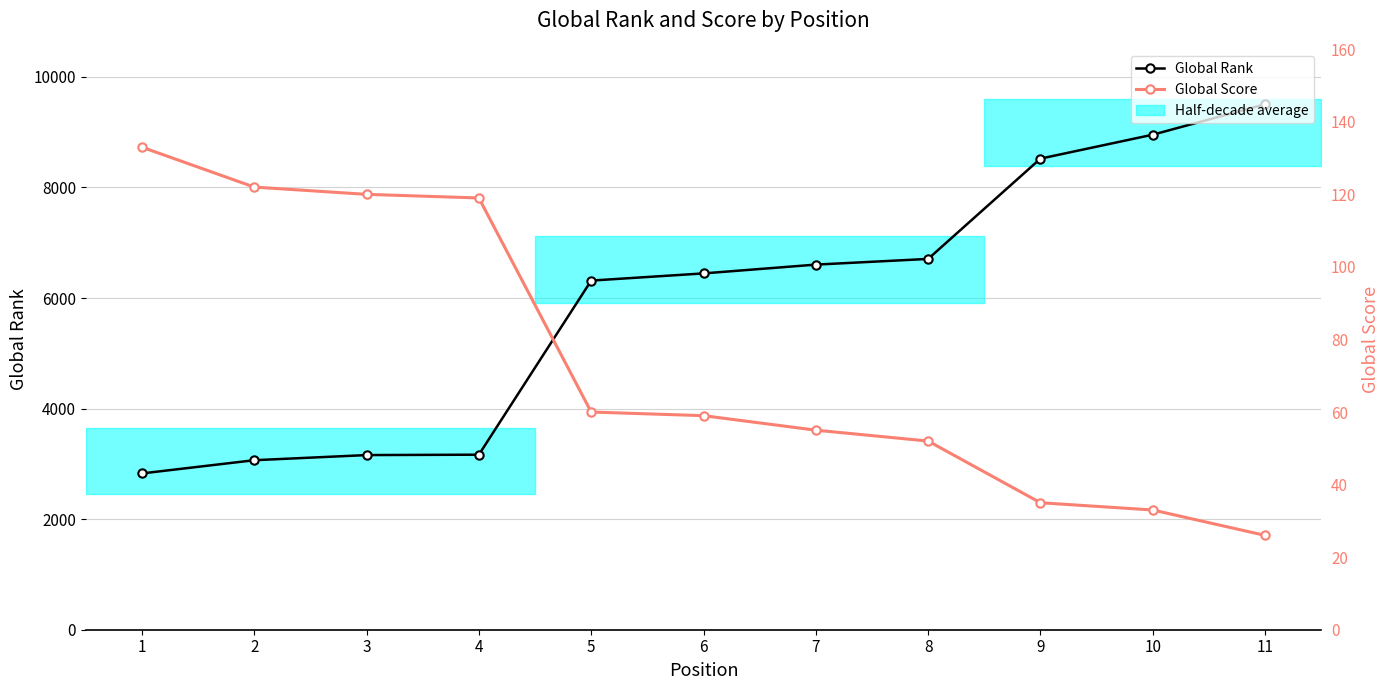

What is the value of the Global Score point at the 3rd from the left?

120